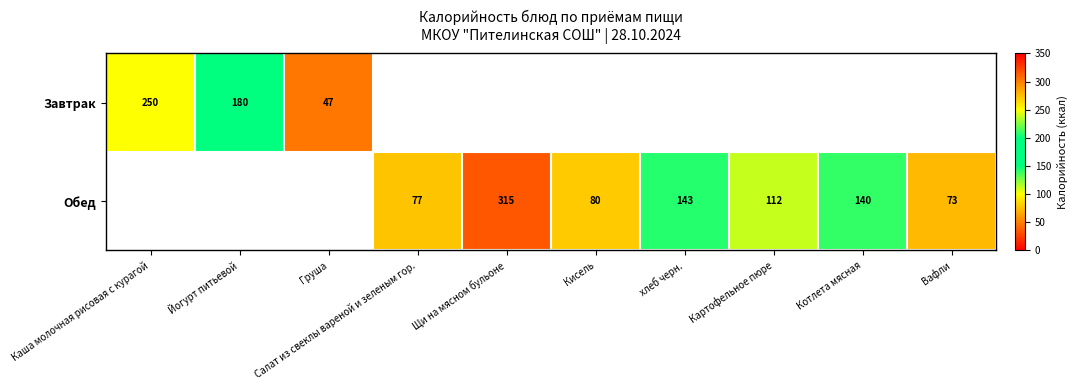

How many series are shown in this chart?

2